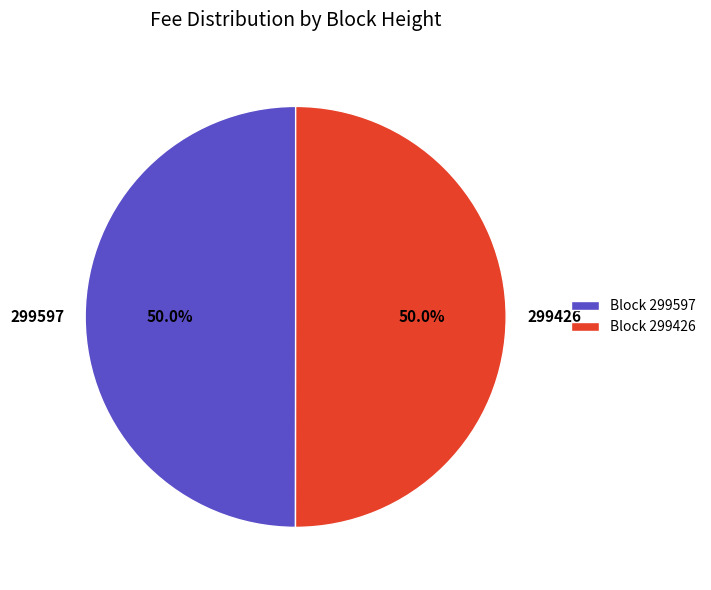

To the nearest percent, what is the combined percentage of 299426 and 299597?

100%